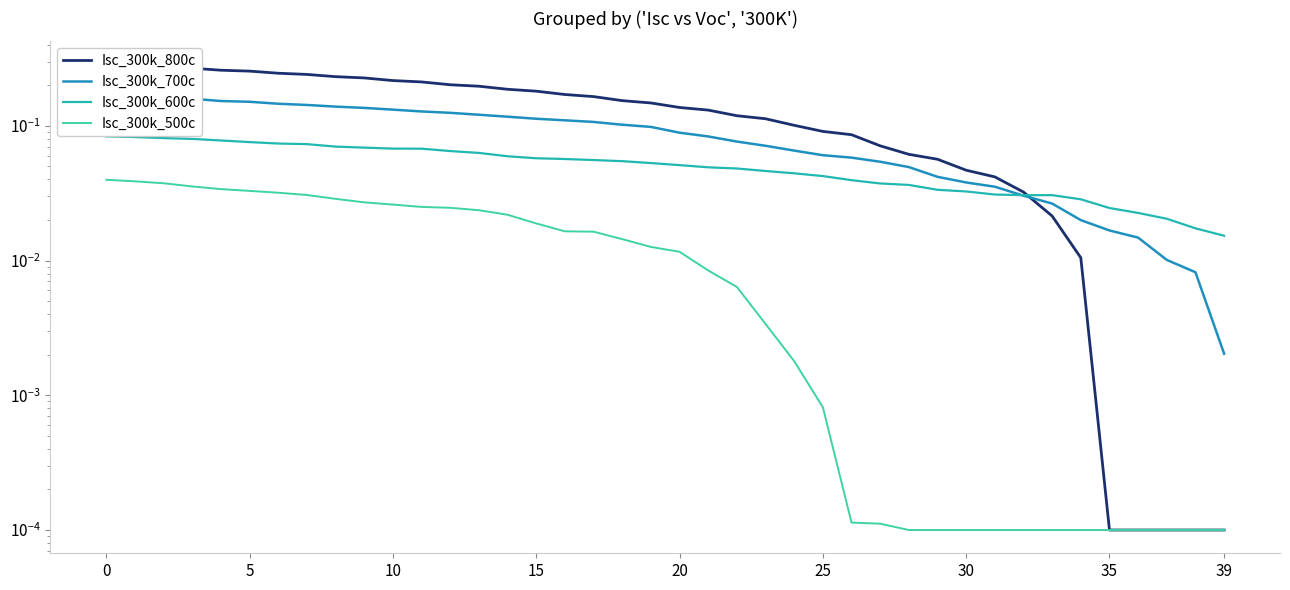

True or false: Isc_300k_600c has a value of 0.1 at 5.

False